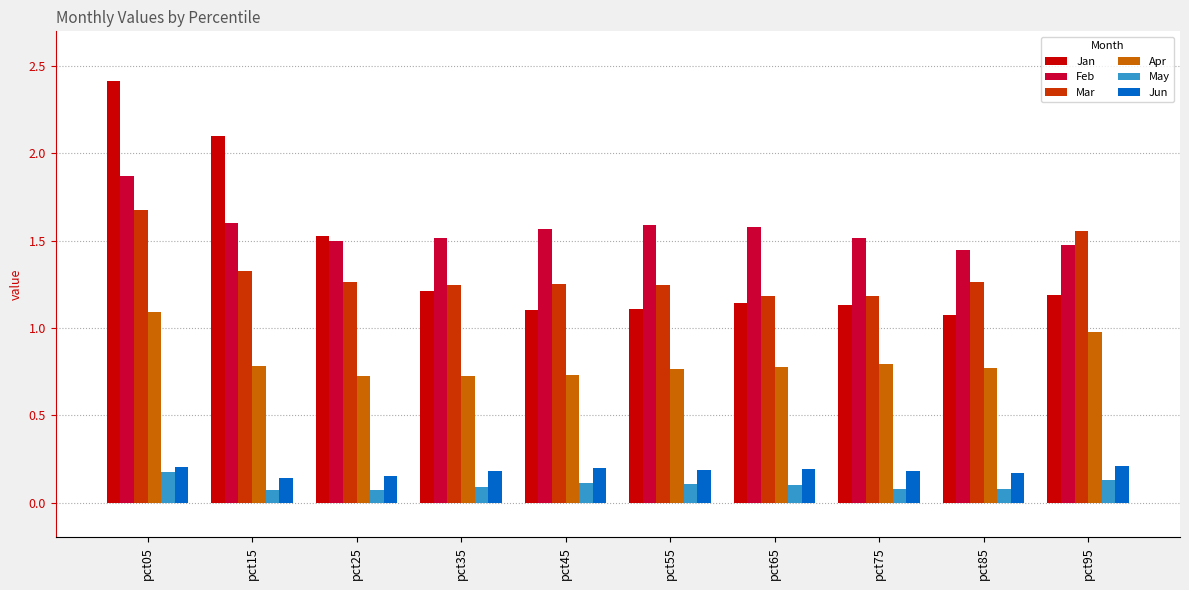

Which series has the largest total across all categories?

Feb